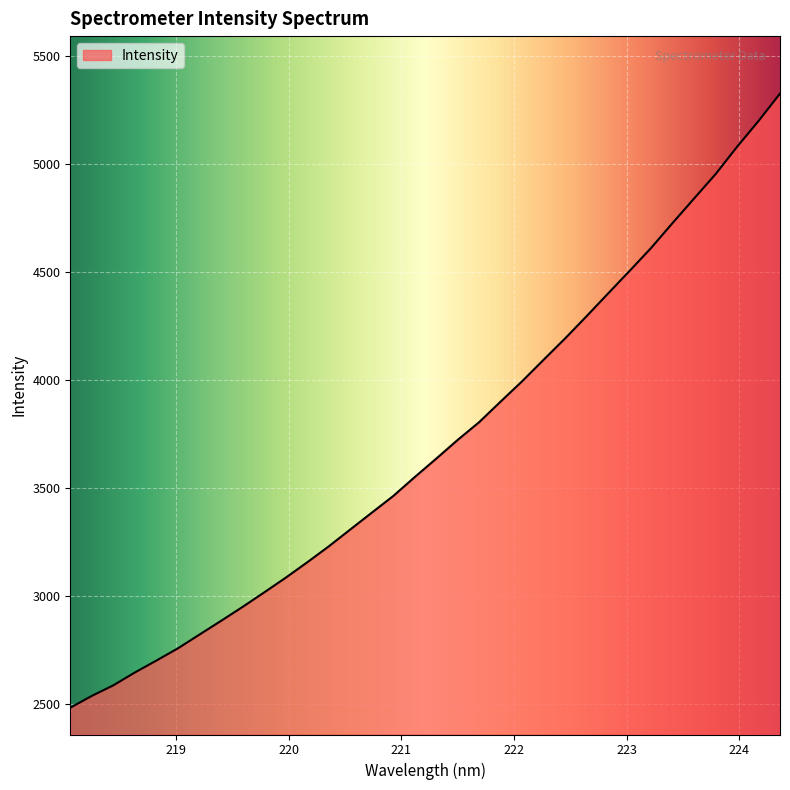

What is the smallest value displayed?

2481.3